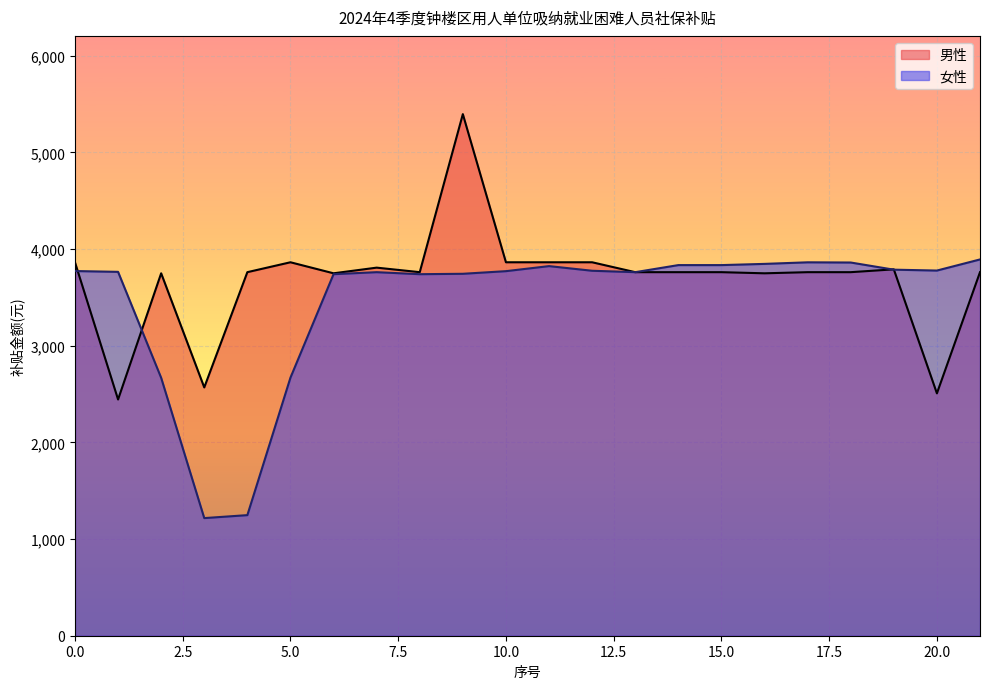

What is the greatest value displayed?

5397.0